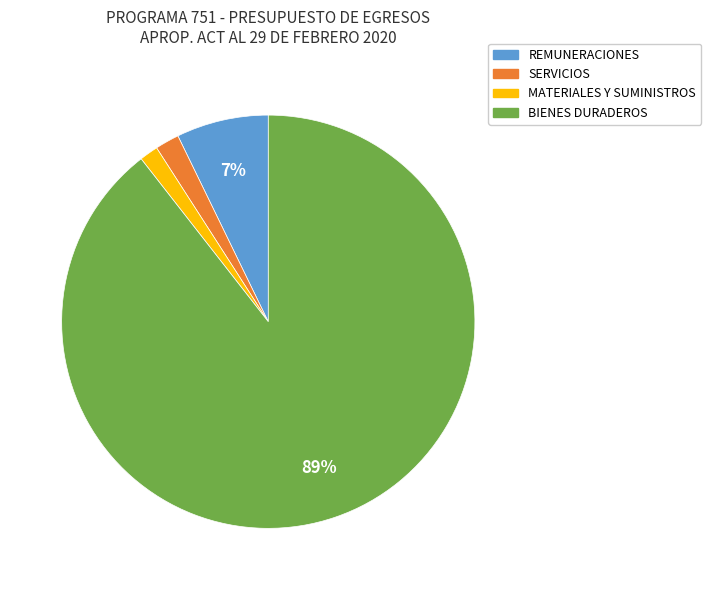

Which category has the biggest portion of the pie?

BIENES DURADEROS